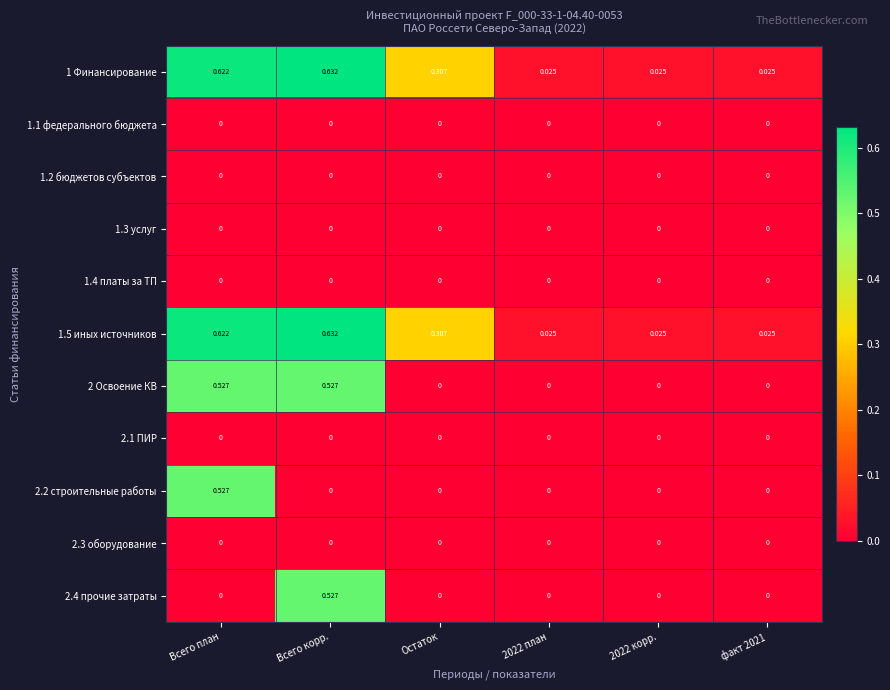

Is the value of 2.4 прочие затраты at Всего план greater than the value of 1 Финансирование at 2022 план?

No